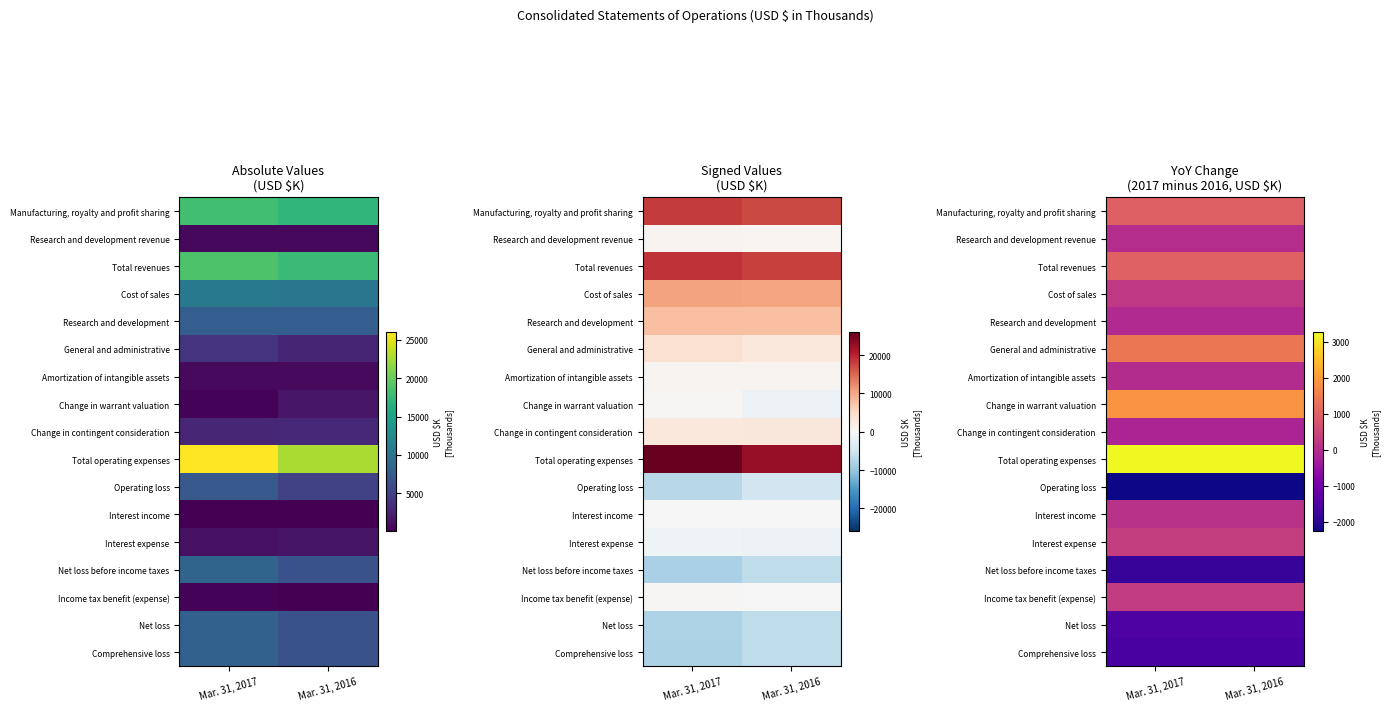

List the labels in order of Comprehensive loss value, smallest first.

Mar. 31, 2017, Mar. 31, 2016